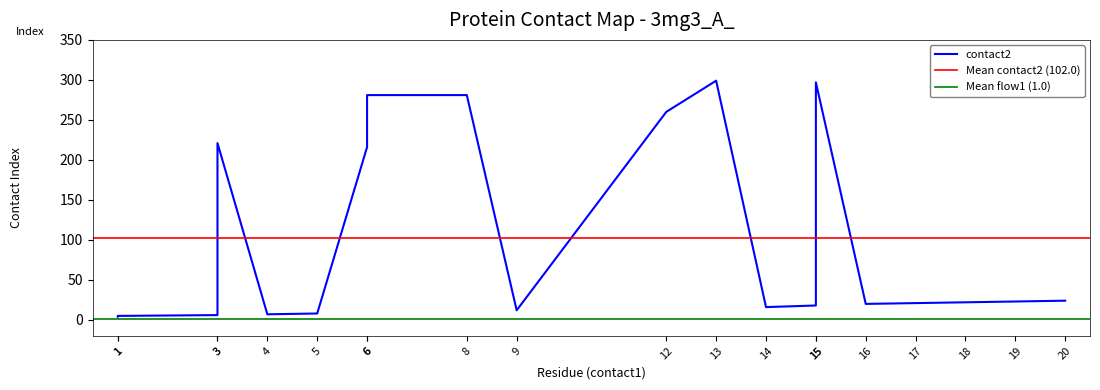

Which series has the largest total across all categories?

contact2